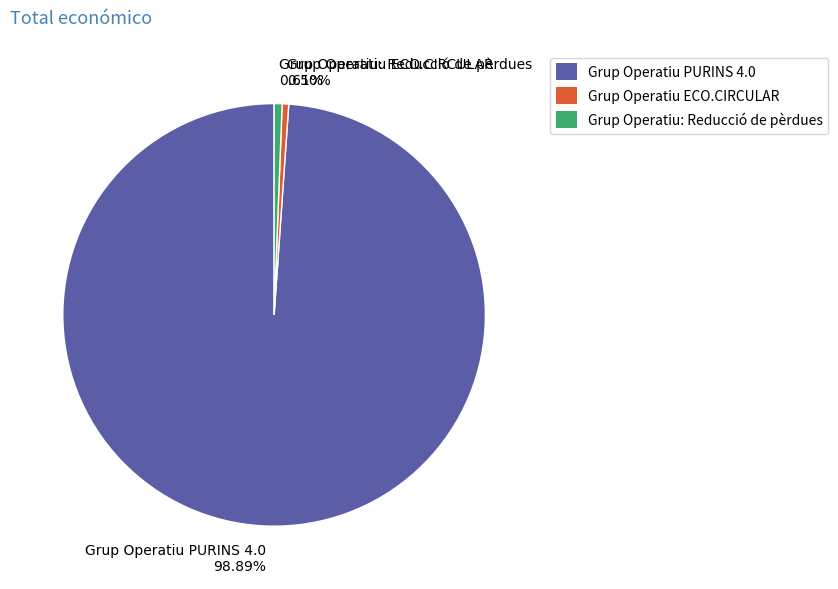

How many slices are in this pie chart?

3